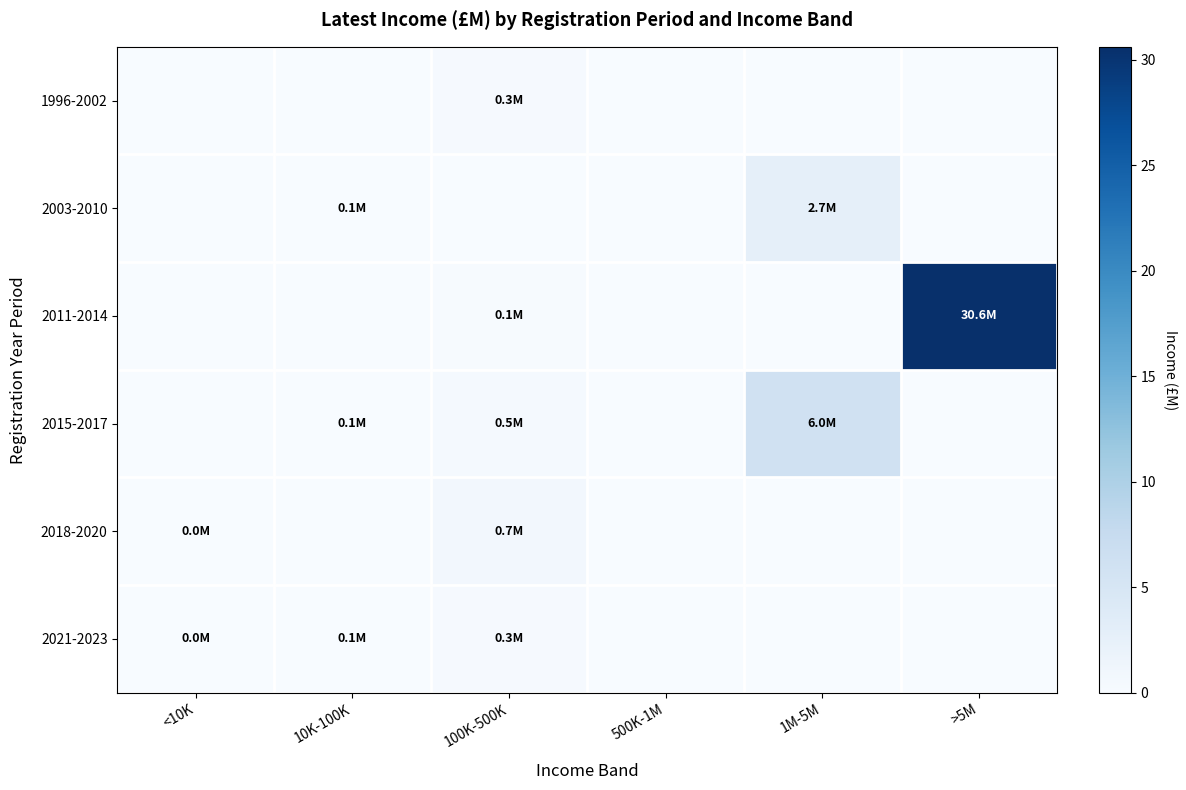

At how many categories does at least one series exceed 0?

5